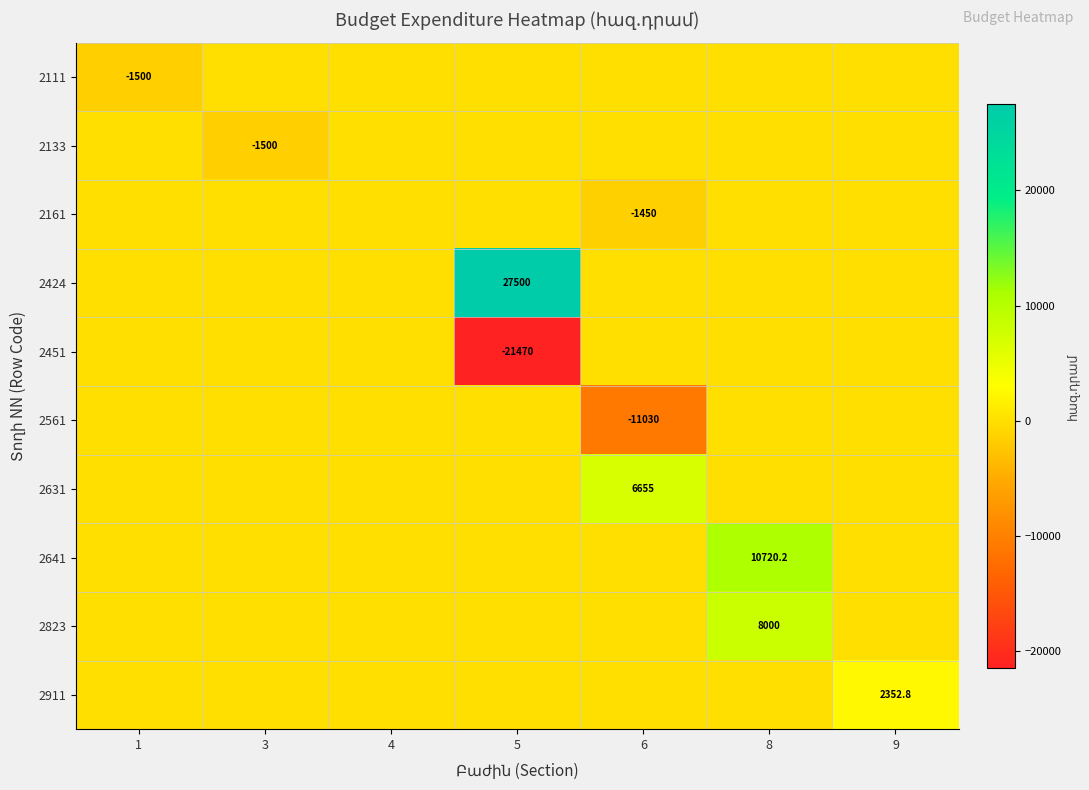

The 2161 series shows 525.3 at 4. True or false?

False